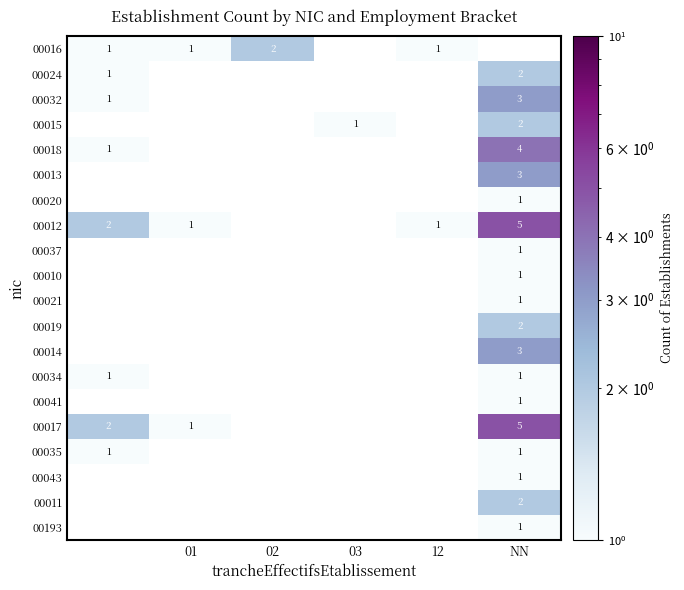

The value of 00021 at NN is 1. True or false?

True